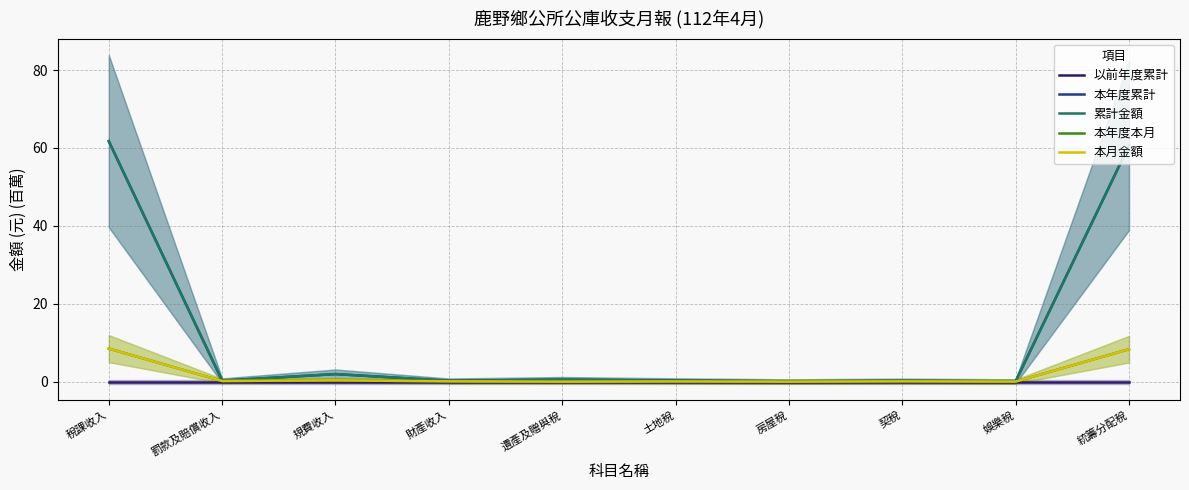

Rank the categories by 累計金額 value from lowest to highest.

娛樂稅, 房屋稅, 契稅, 財產收入, 罰款及賠償收入, 土地稅, 遺產及贈與稅, 規費收入, 統籌分配稅, 稅課收入